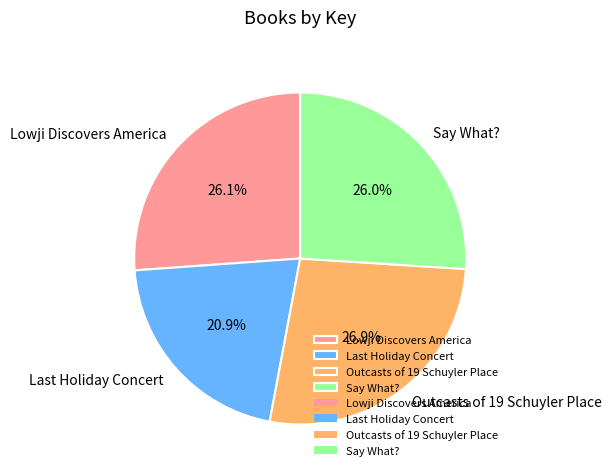

To the nearest percent, what is the difference between the largest and smallest slice percentages?

6%